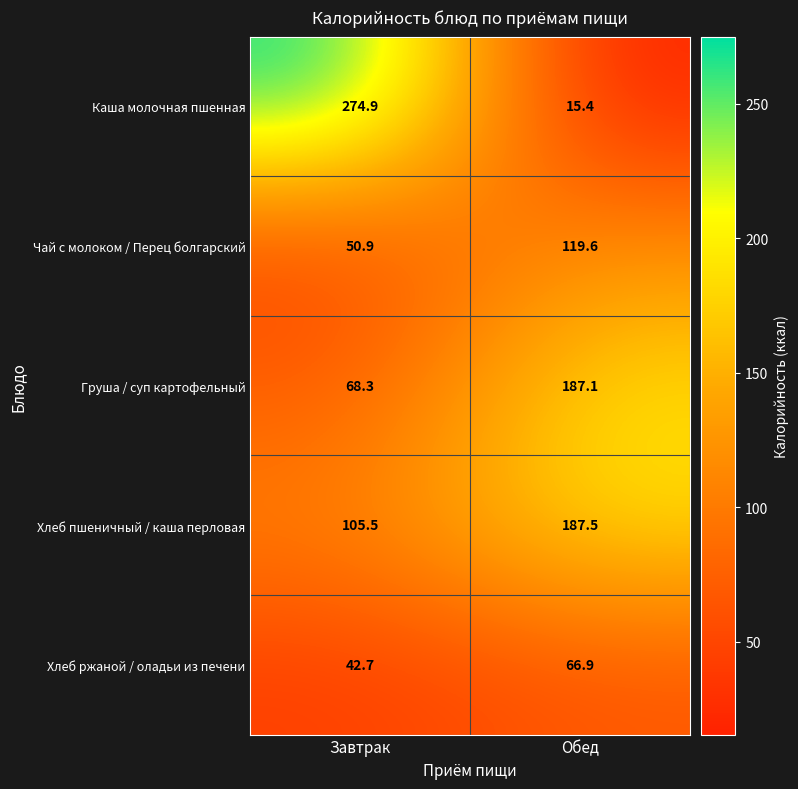

Which series has the largest total across all categories?

Хлеб пшеничный / каша перловая